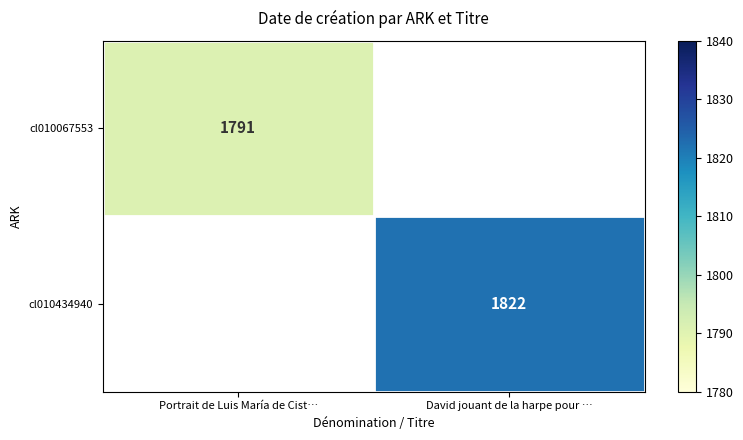

At how many categories does at least one series exceed 1808?

1